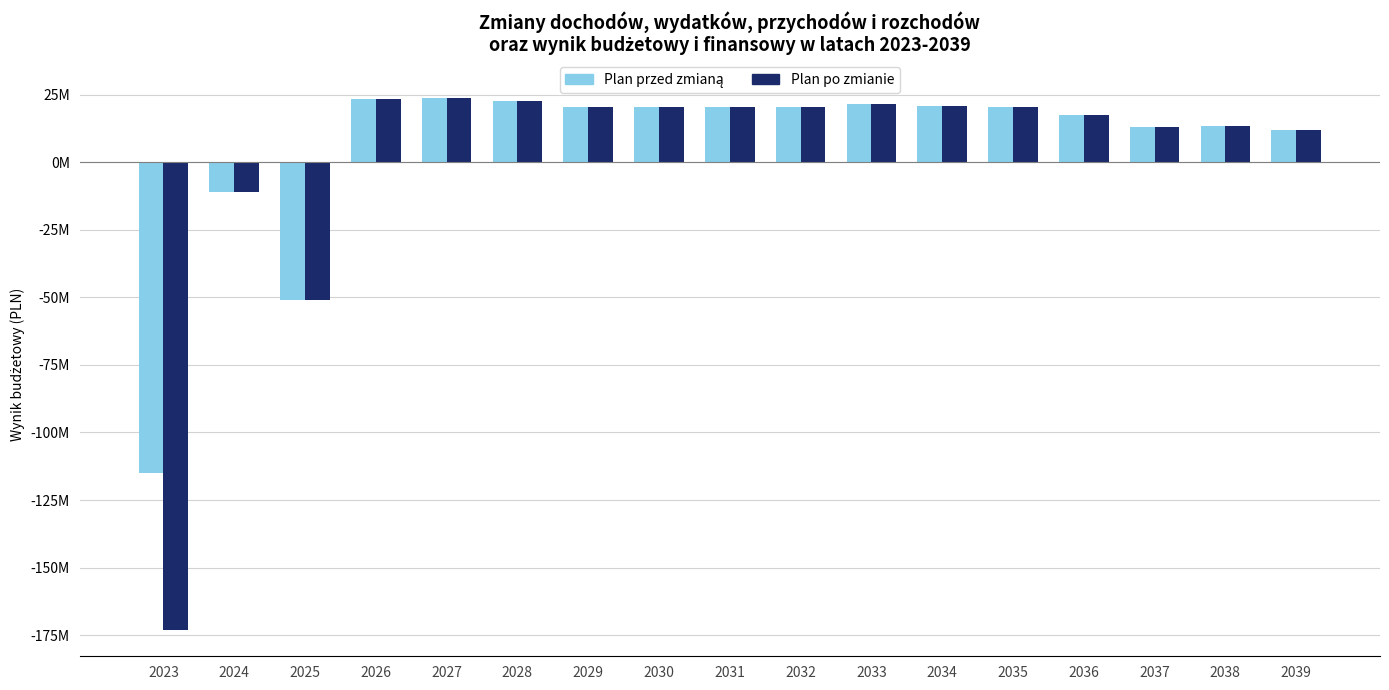

What is the greatest value displayed?

23668324